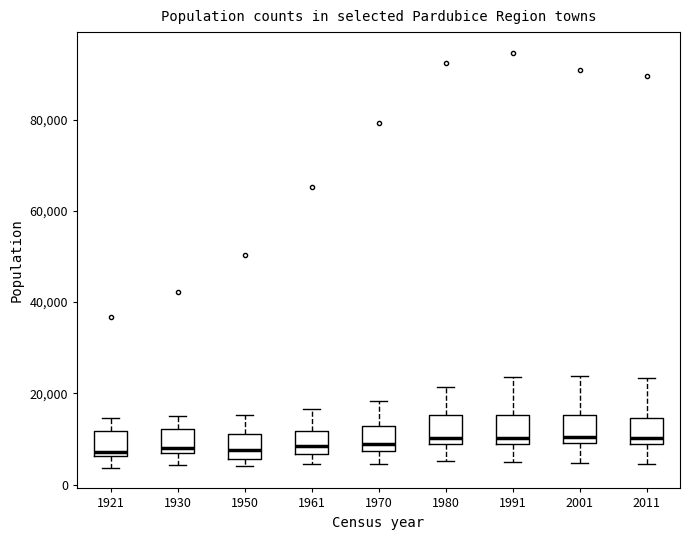

Reading left to right, read every box against the y-axis: the position of its median line, the range the box covers, and the ends of its whiskers. The values are not printed on the chart, so give them approximately, as read against the axis.

1921: median 8000, box 6000 to 12000, whiskers 4000 to 14000
1930: median 8000, box 6000 to 12000, whiskers 4000 to 16000
1950: median 8000, box 6000 to 12000, whiskers 4000 to 16000
1961: median 8000, box 6000 to 12000, whiskers 4000 to 16000
1970: median 8000 (just above the box's lower edge), box 8000 to 12000, whiskers 4000 to 18000
1980: median 10000, box 8000 to 16000, whiskers 6000 to 22000
1991: median 10000, box 8000 to 16000, whiskers 4000 to 24000
2001: median 10000 (just above the box's lower edge), box 10000 to 16000, whiskers 4000 to 24000
2011: median 10000, box 8000 to 14000, whiskers 4000 to 24000